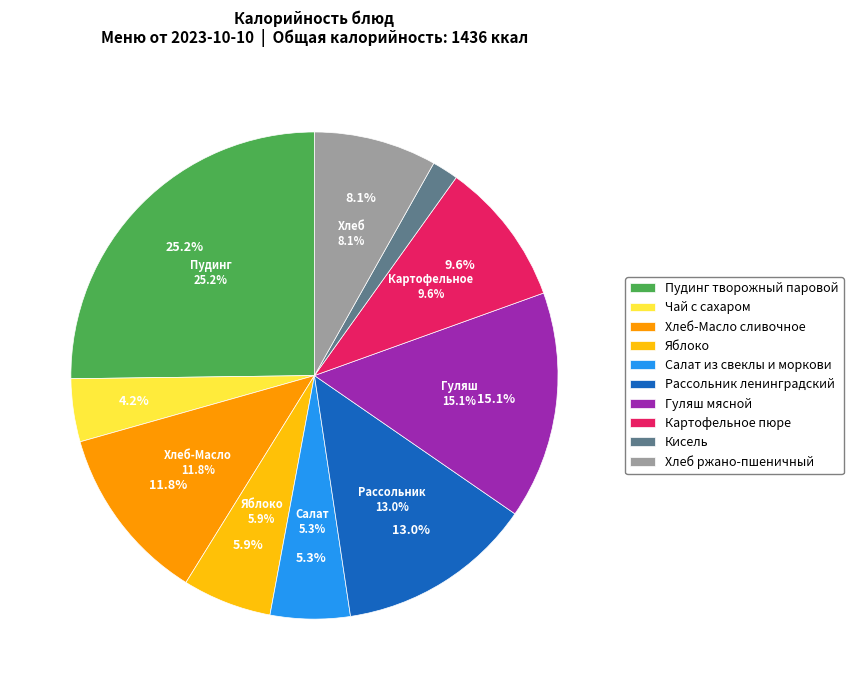

Is it true that Салат из свеклы и моркови is 1% of the pie?

False